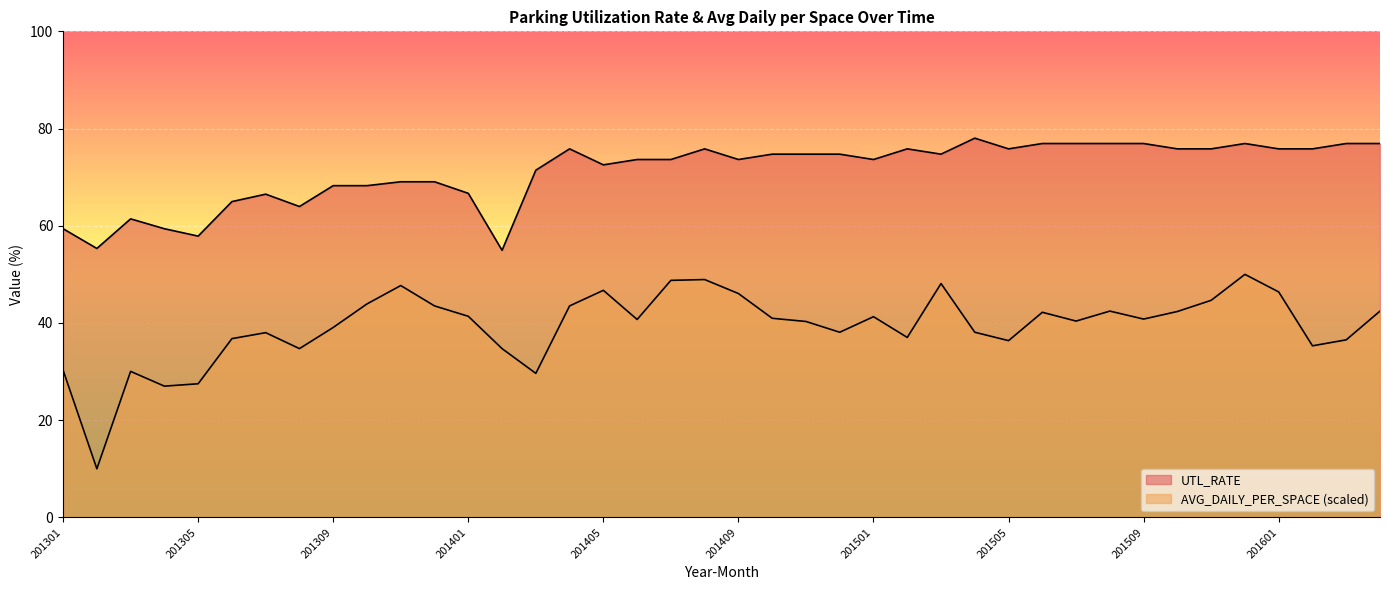

How many lines are shown in the chart?

2